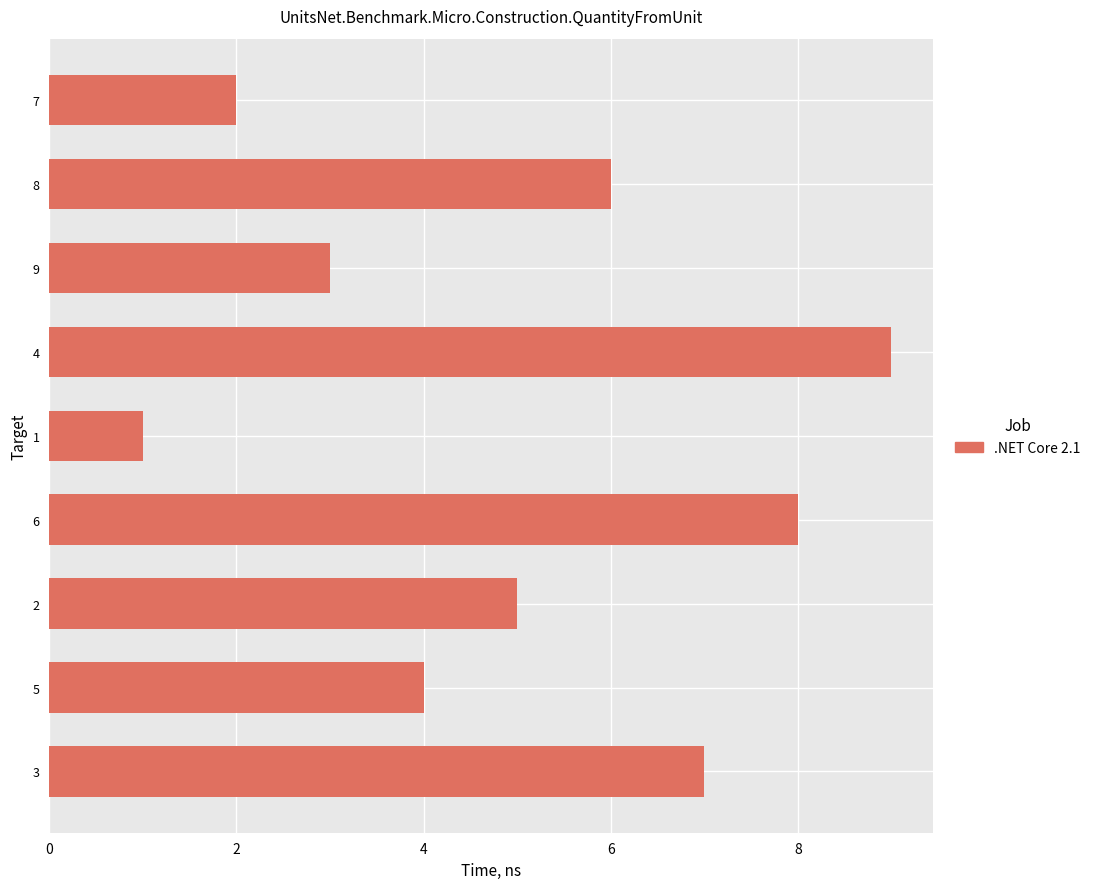

How many data points are less than 5?

4